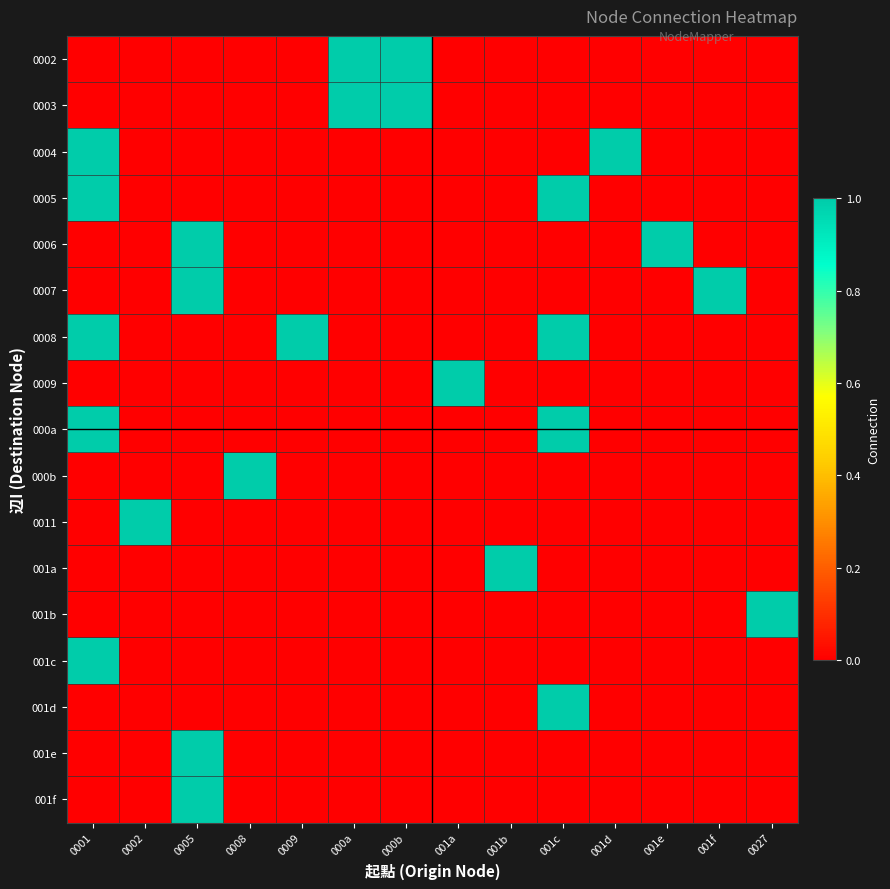

Rank the series at 0009 from highest to lowest value.

0008, 0002, 0003, 0004, 0005, 0006, 0007, 0009, 000a, 000b, 0011, 001a, 001b, 001c, 001d, 001e, 001f